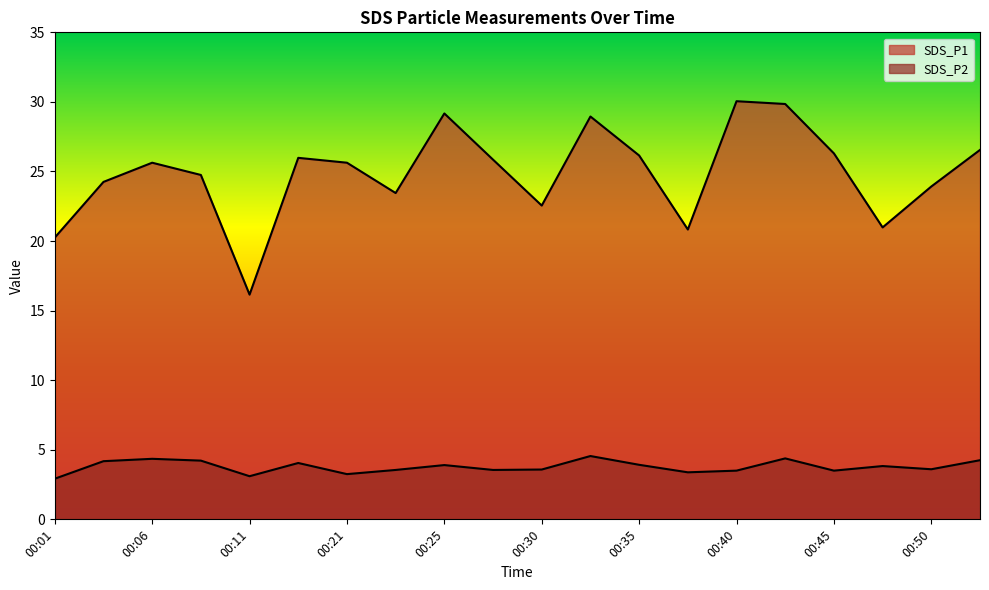

Reading right to left, list all the values displayed in this chart.

SDS_P1: 26.6	23.9	21.0	26.3	29.9	30.1	20.8	26.1	28.9	22.6	25.9	29.2	23.4	25.6	26.0	16.1	24.8	25.6	24.2	20.2
SDS_P2: 4.2	3.6	3.8	3.5	4.4	3.5	3.4	3.9	4.5	3.6	3.5	3.9	3.5	3.2	4.0	3.1	4.2	4.3	4.2	2.9